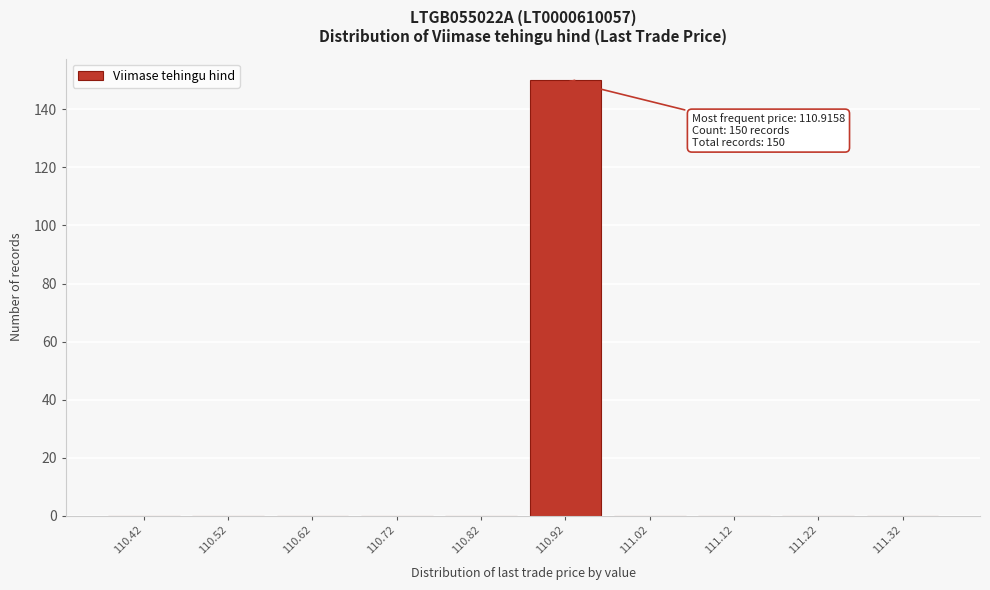

Reading left to right, extract all data points from this chart.

110.42=0	110.52=0	110.62=0	110.72=0	110.82=0	110.92=150	111.02=0	111.12=0	111.22=0	111.32=0